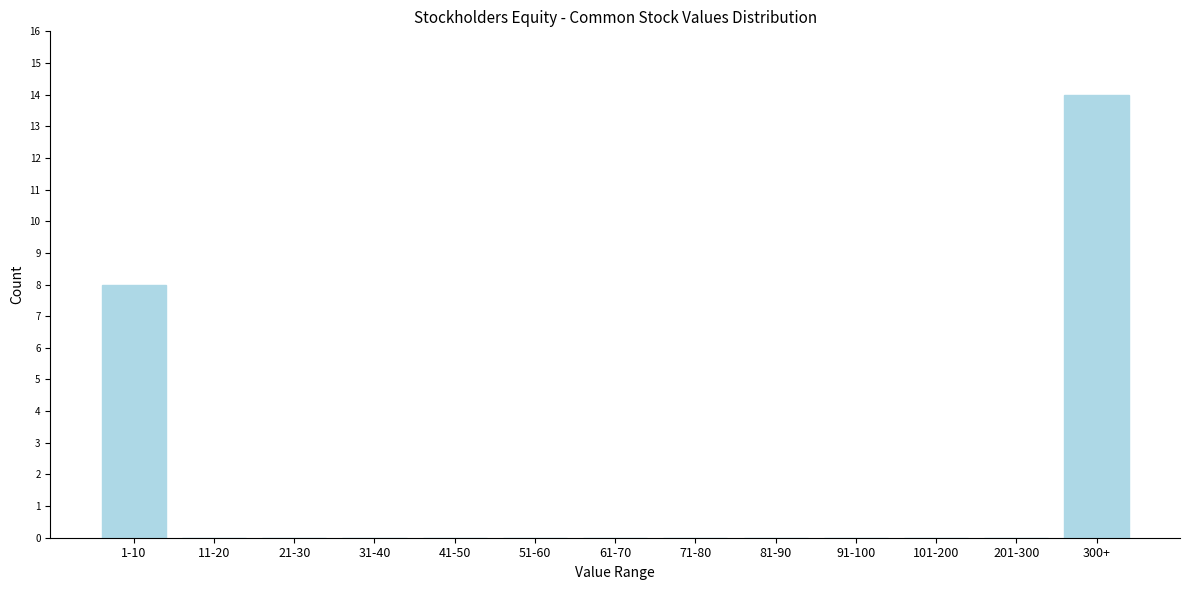

Reading right to left, what are all the values shown in this chart?

300+=14	201-300=0	101-200=0	91-100=0	81-90=0	71-80=0	61-70=0	51-60=0	41-50=0	31-40=0	21-30=0	11-20=0	1-10=8